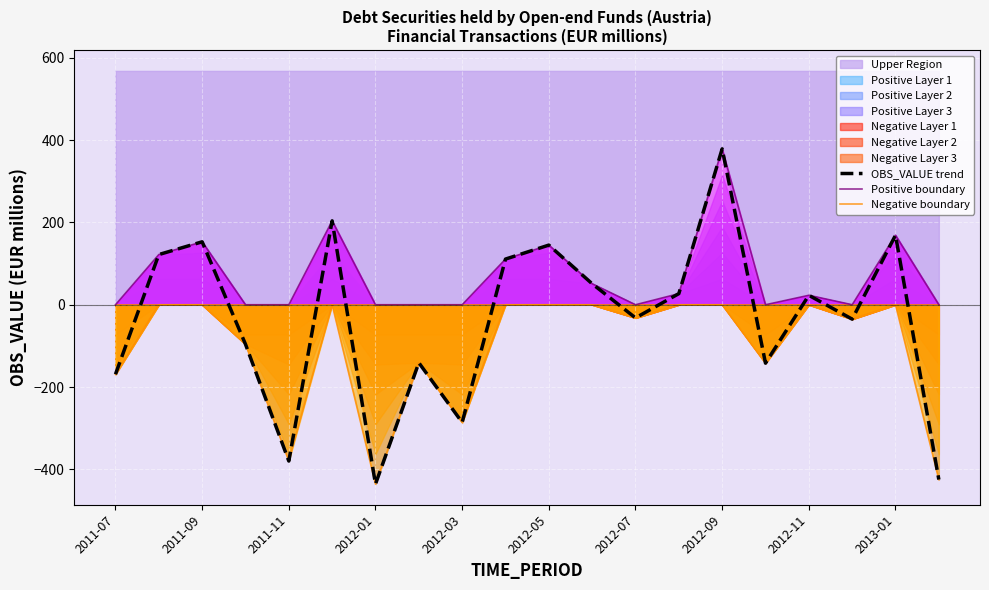

How many data points does each series have?

20